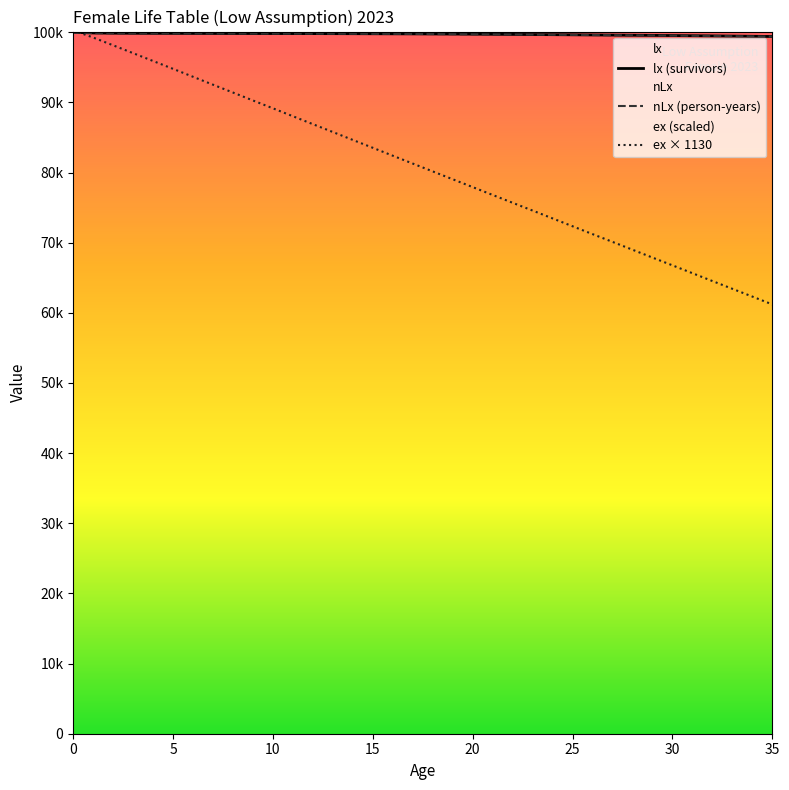

Does the chart have visible grid lines?

No